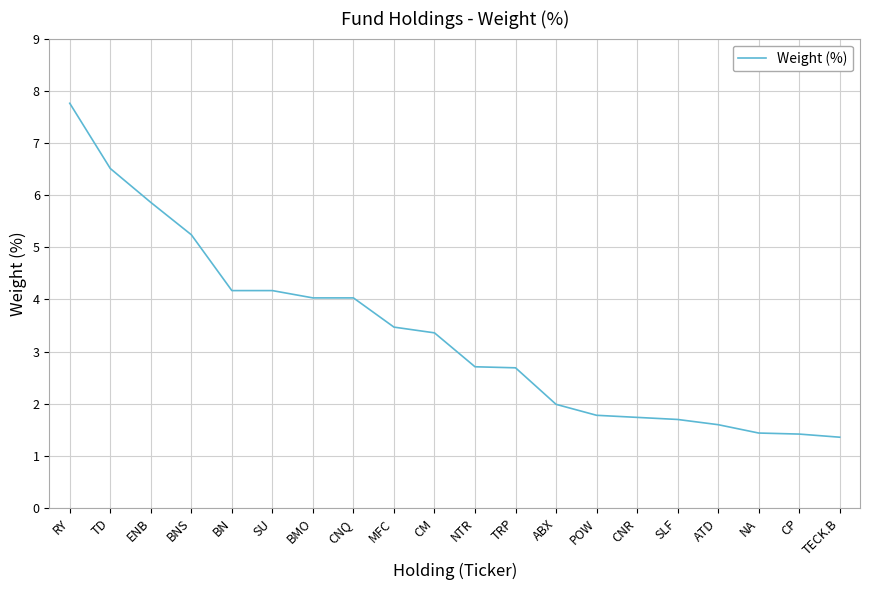

Does the chart have visible grid lines?

Yes